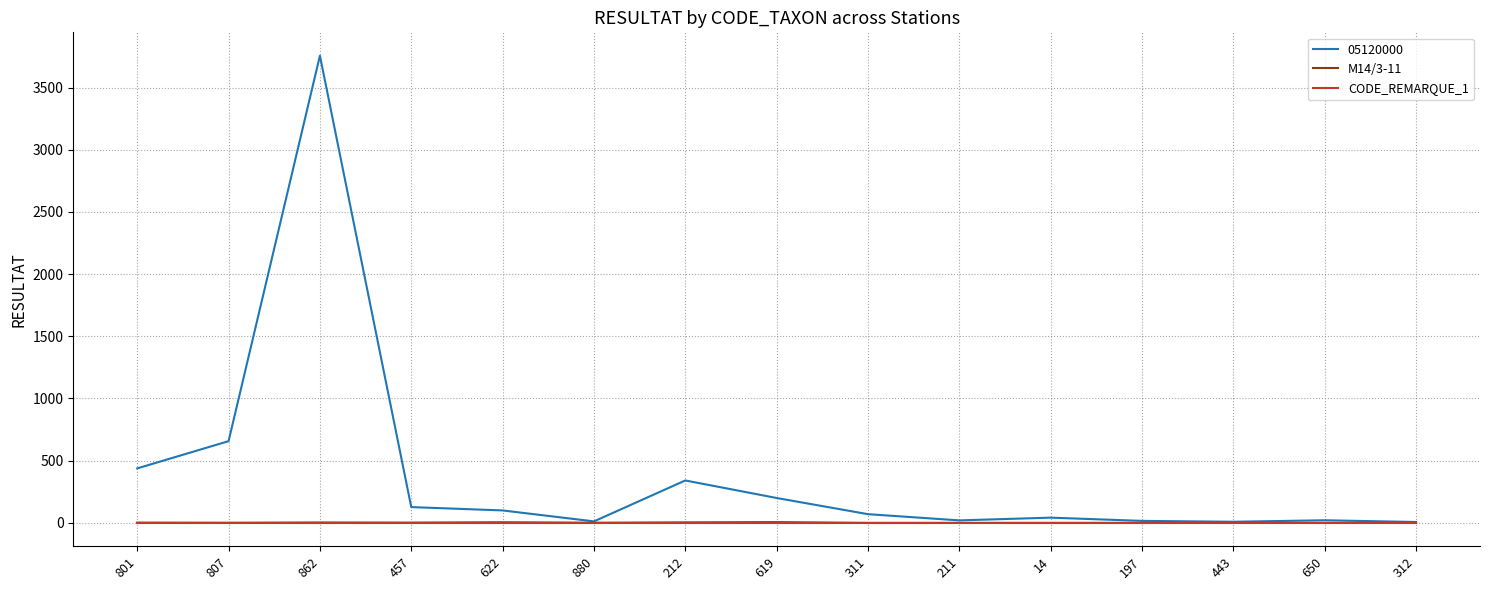

Does the chart have visible grid lines?

Yes